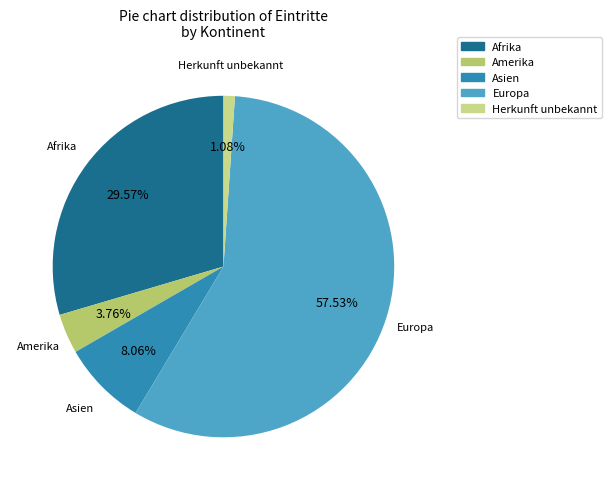

Count the number of slices in the pie.

5